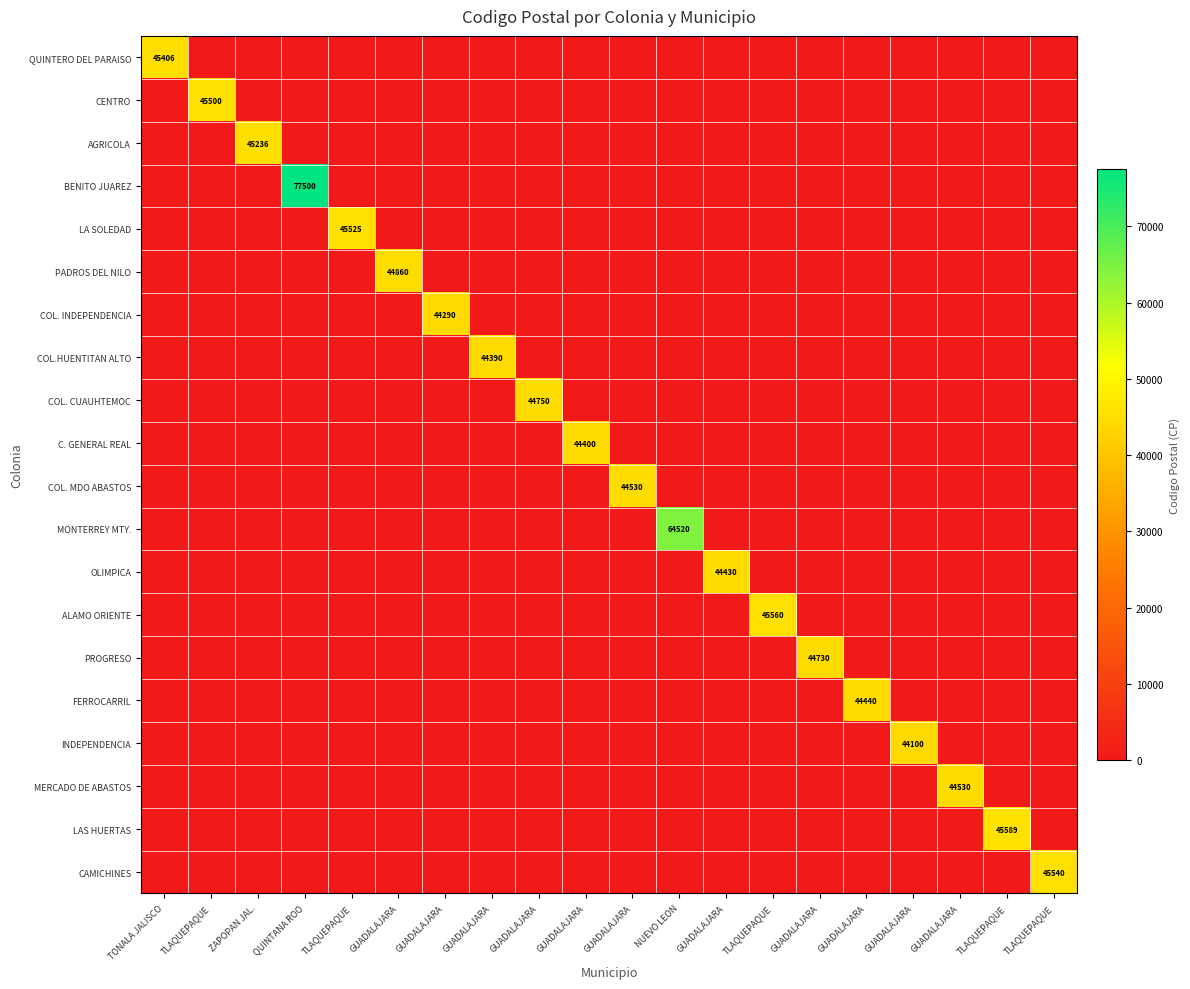

Count the number of data series in this chart.

20